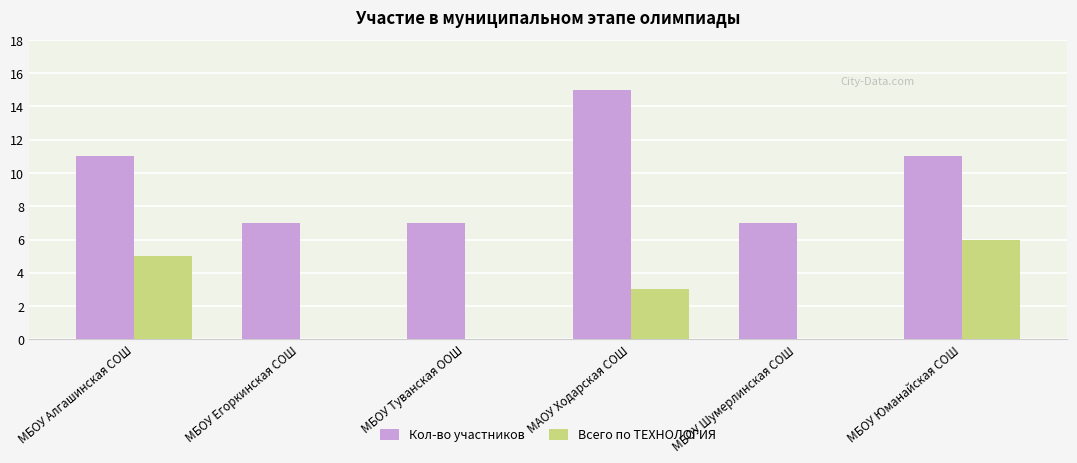

What is the sum of all Кол-во участников values?

58